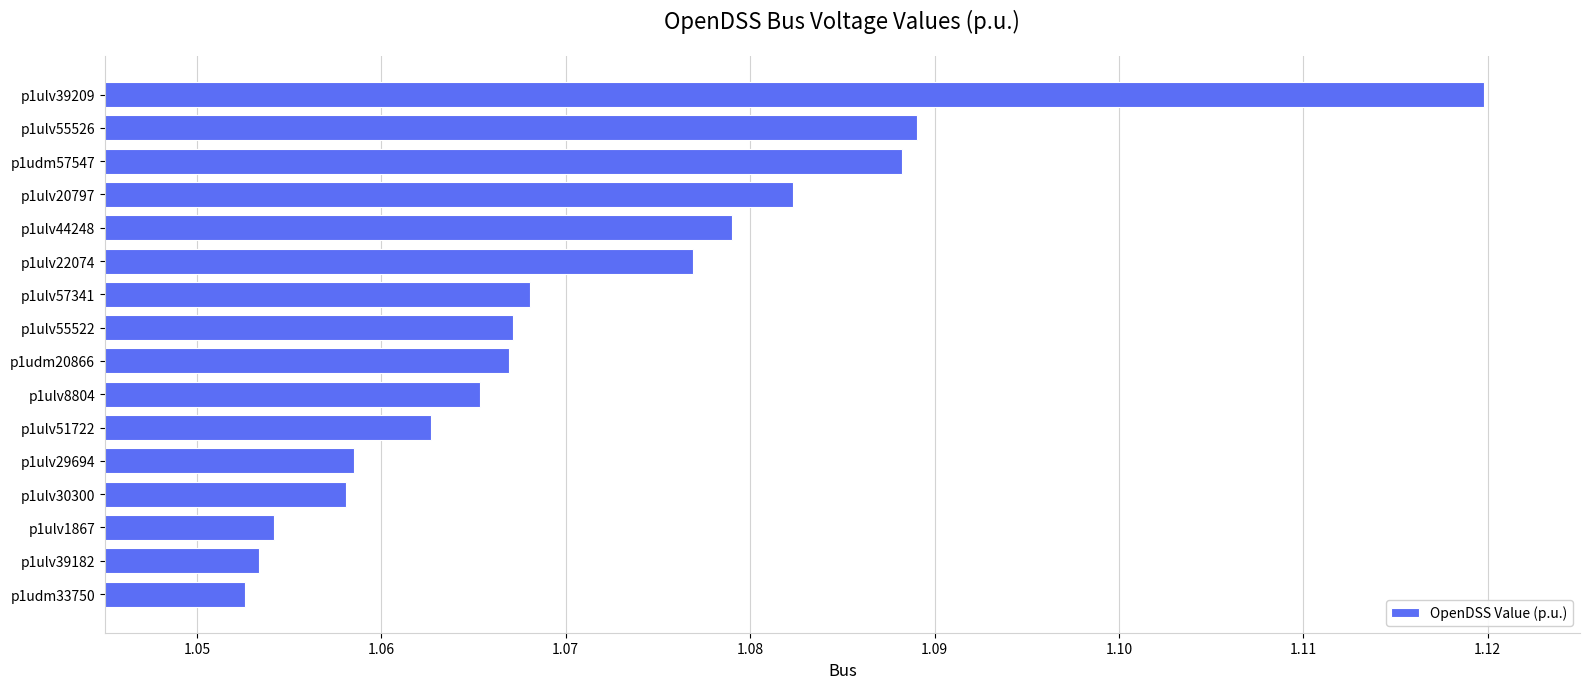

Count the number of categories in the chart.

16